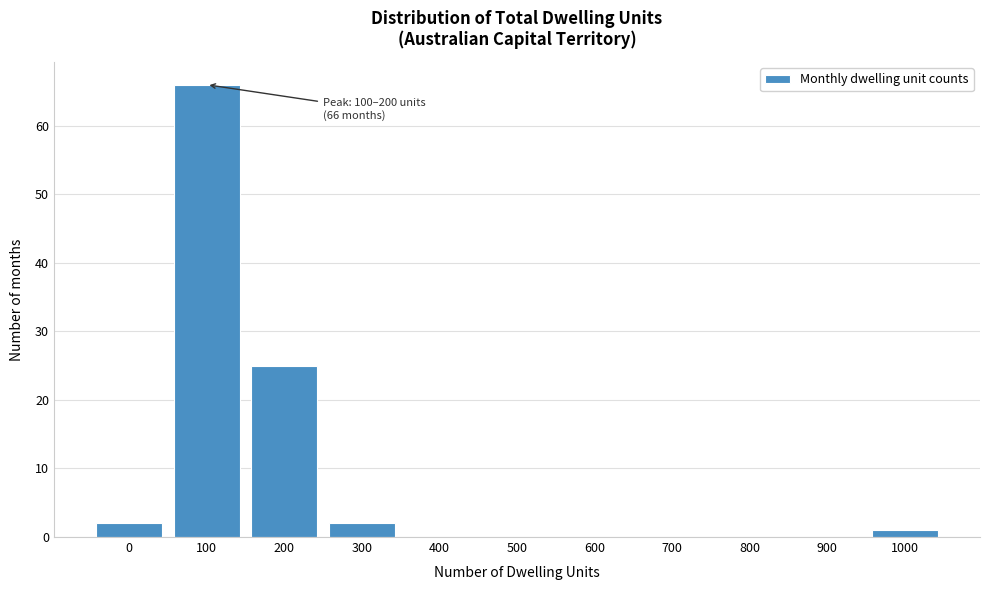

Reading left to right, transcribe all the data shown in this chart.

0=2	100=66	200=25	300=2	400=0	500=0	600=0	700=0	800=0	900=0	1000=1